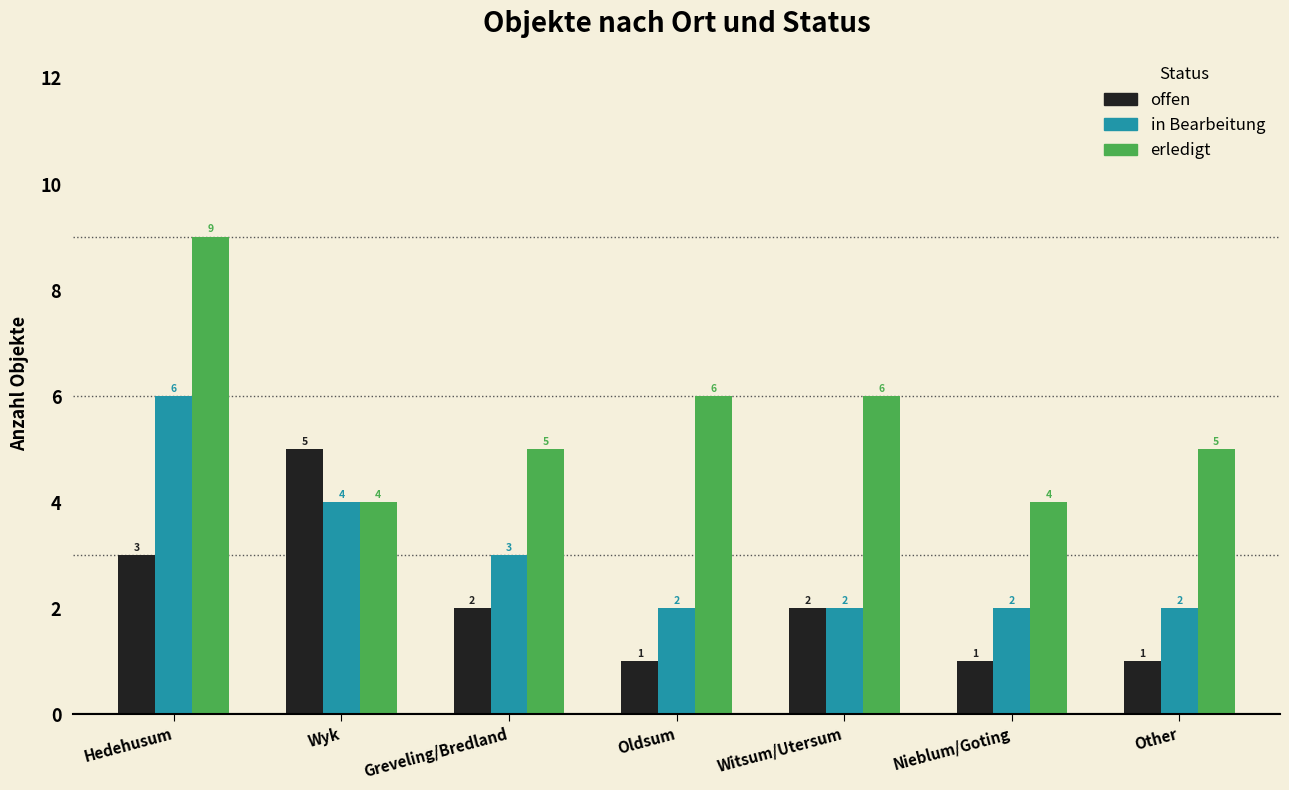

What is the total value across all series at Nieblum/Goting?

7